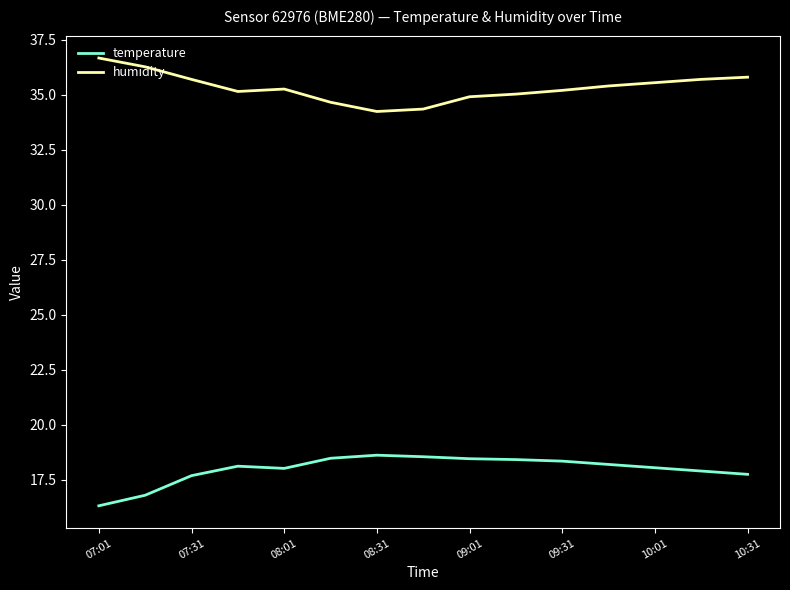

Which series has the largest total across all categories?

humidity